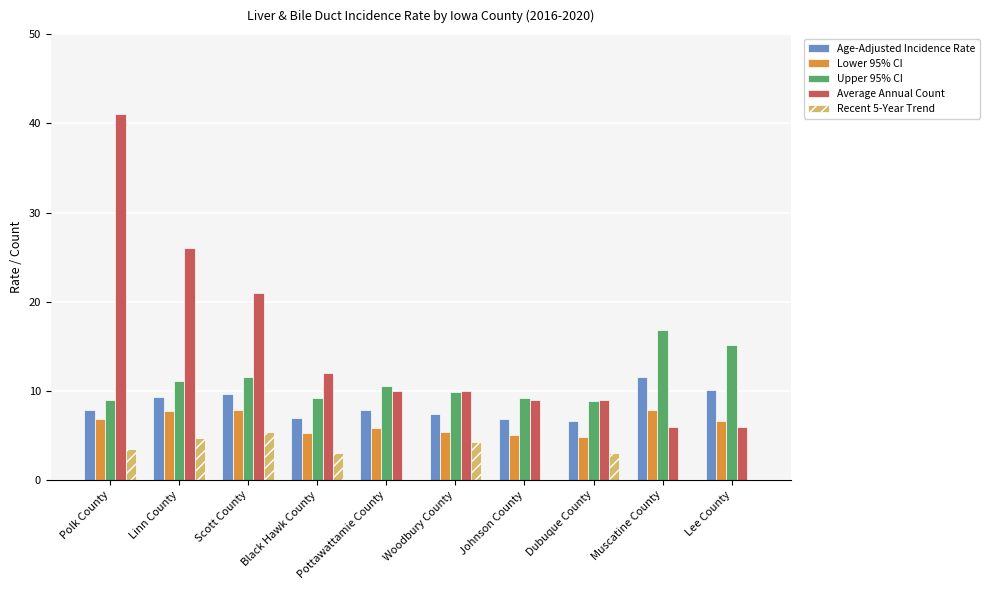

What value does the Upper 95% CI series have at Scott County?

11.6